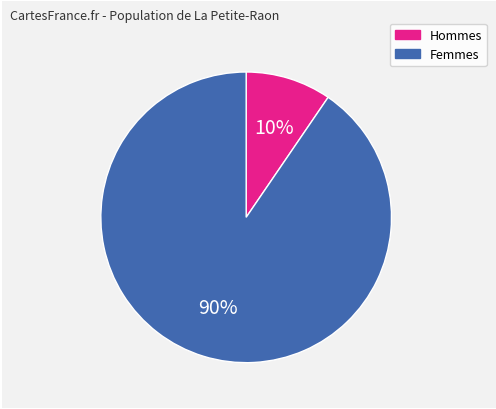

Does any single category account for the majority?

Yes